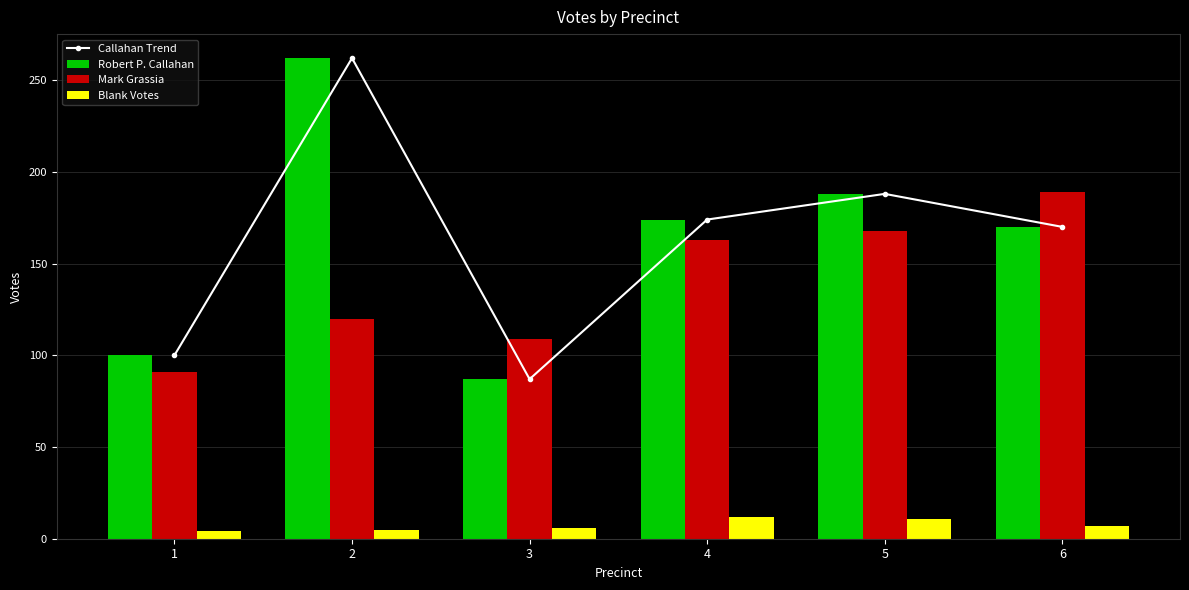

Between 6 and 1, which is larger?

6